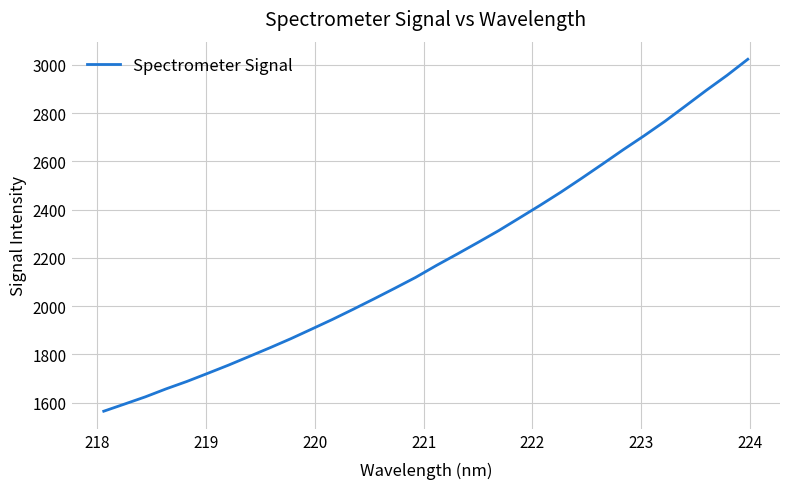

What is the greatest value displayed?

3023.3